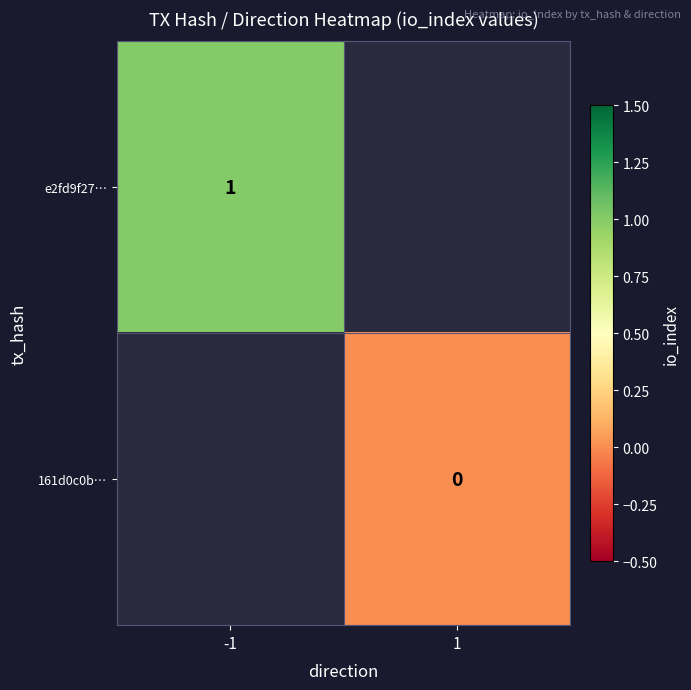

Is it true that e2fd9f27… equals 1 at -1?

True